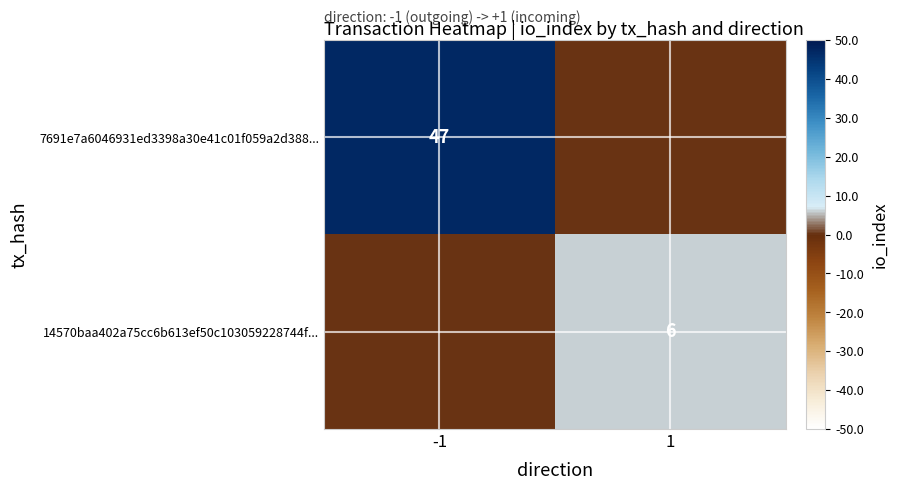

What is the total value across all series at -1?

47